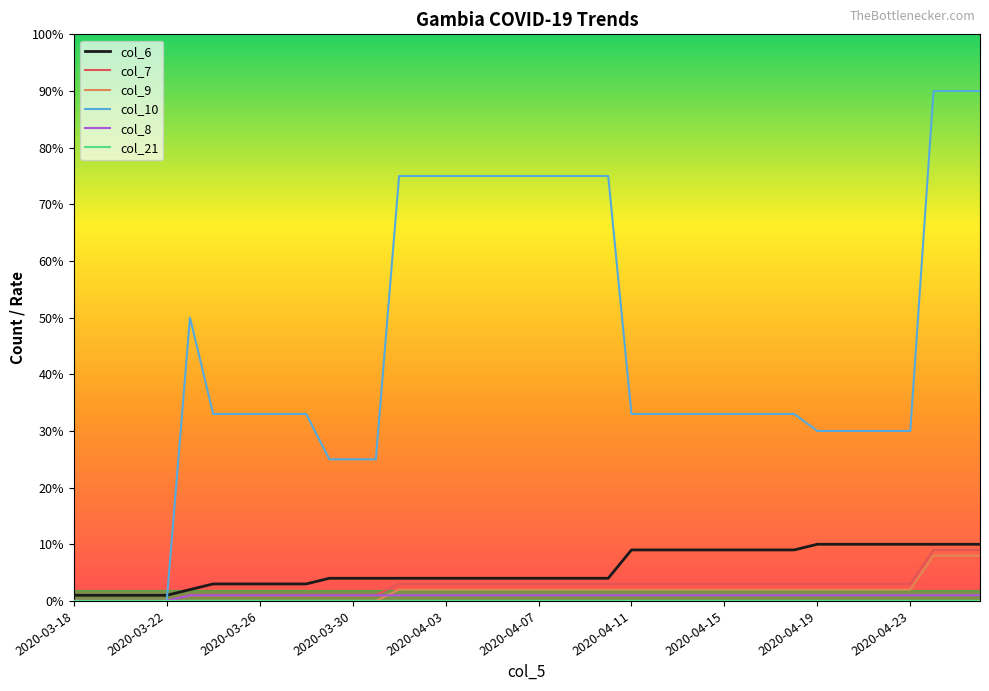

Which series has the widest spread of values?

col_10